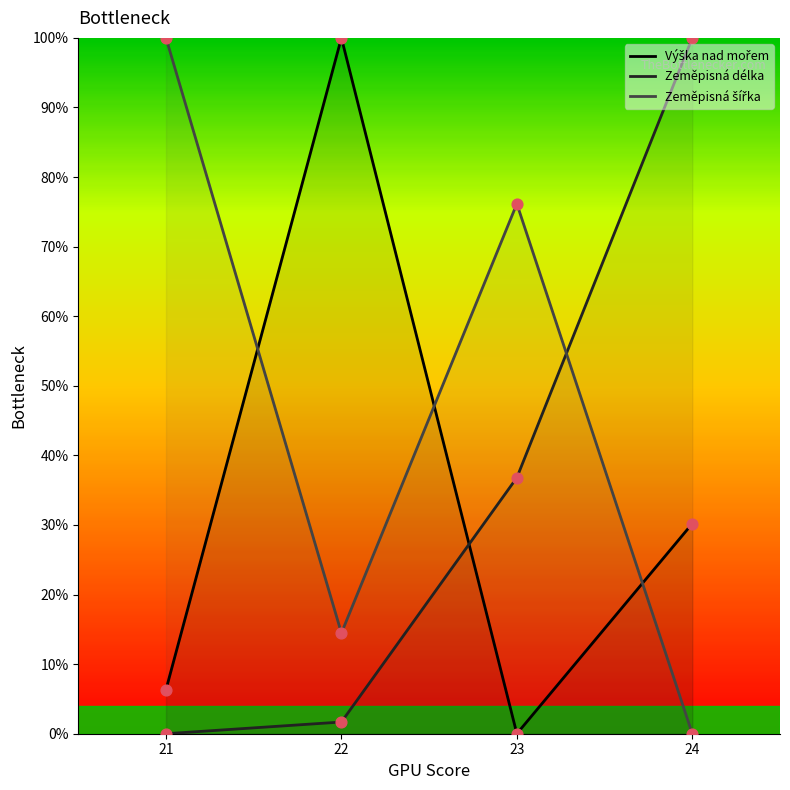

Which series reaches the maximum Y coordinate?

Výška nad mořem